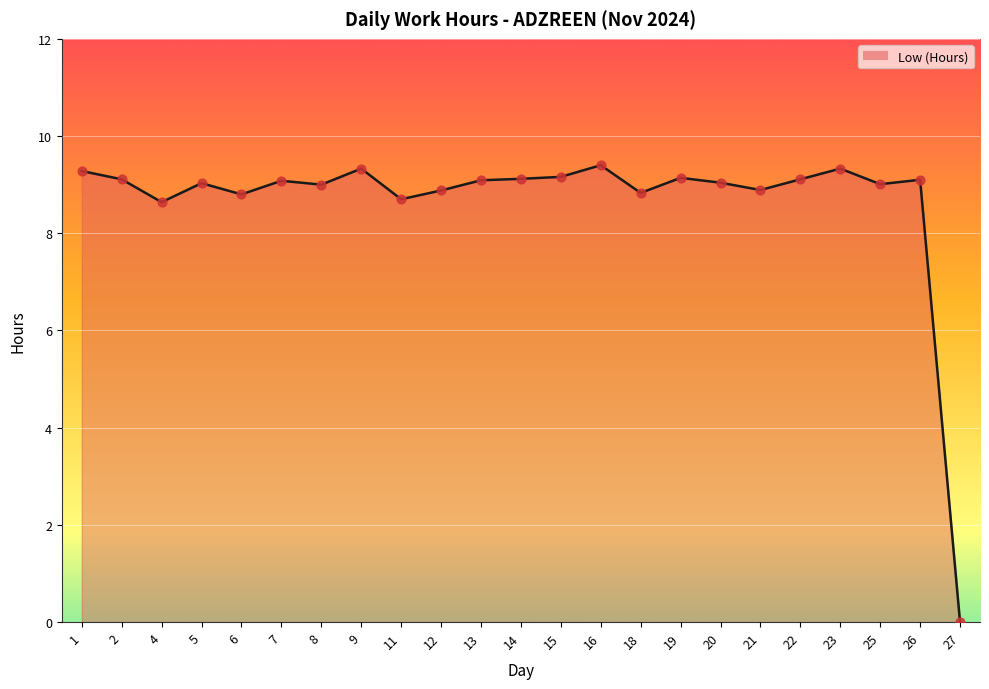

Which has a higher value, 11 or 6?

6